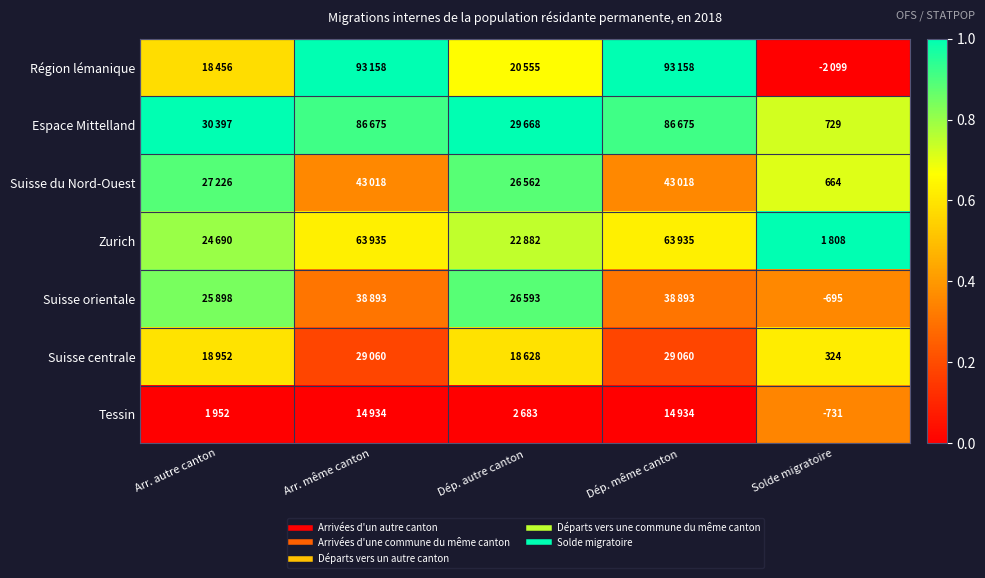

Count the Suisse du Nord-Ouest values in the range 0 to 1.

5